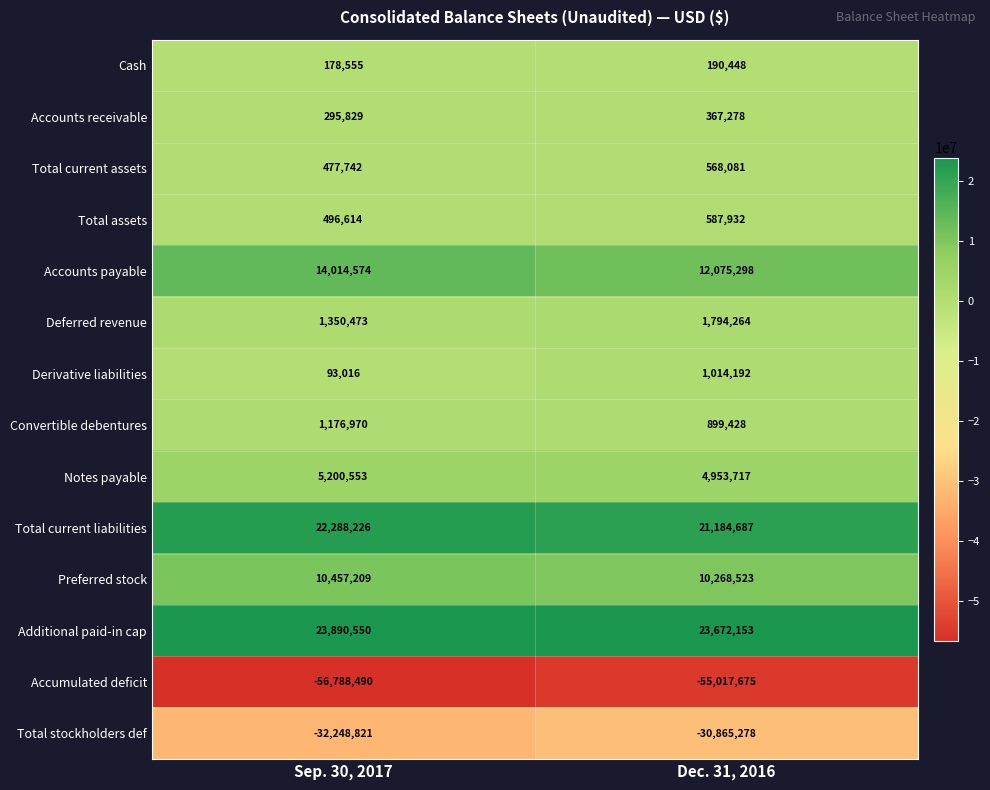

What is the approximate value of Accounts receivable at Dec. 31, 2016?

367278